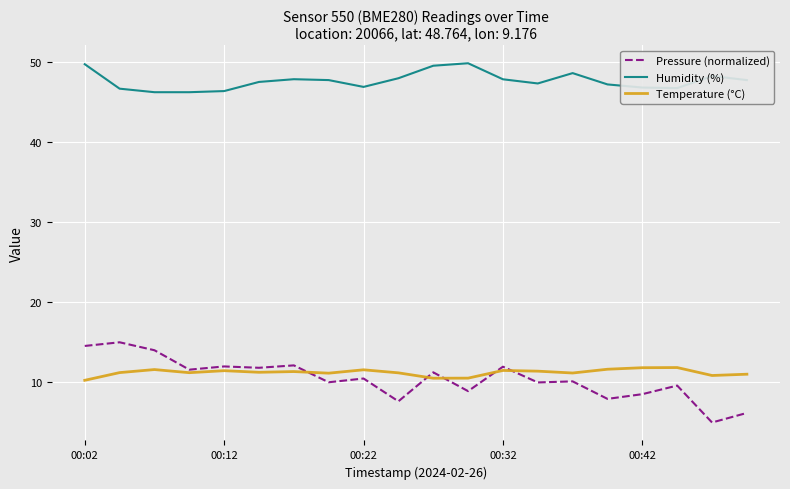

Rank the series by their maximum value, from lowest to highest.

Temperature (°C), Pressure (normalized), Humidity (%)